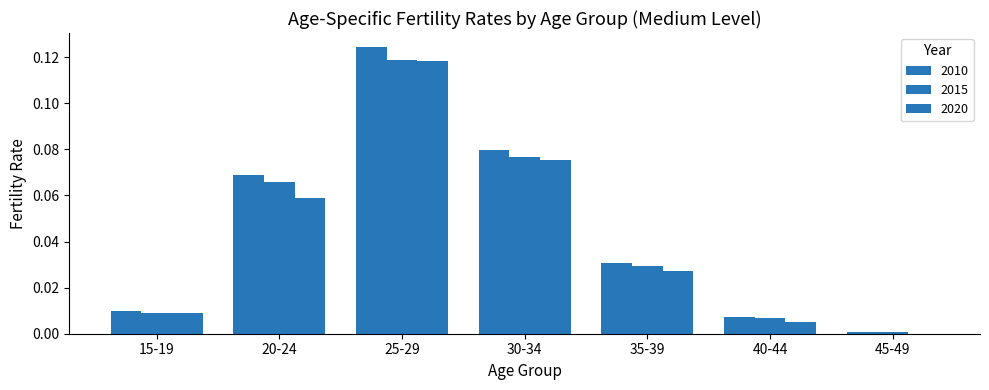

How many categories are shown in the chart?

7